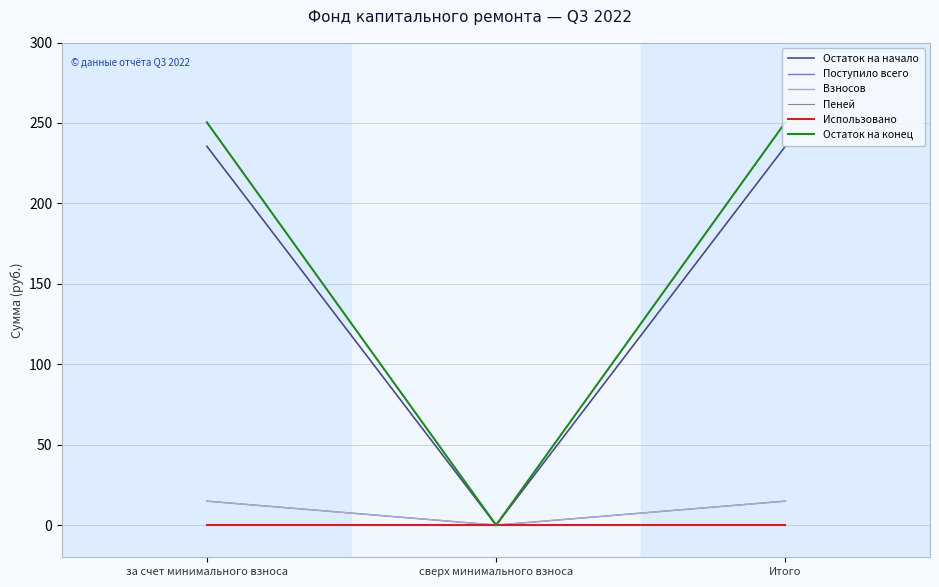

What position from the left is сверх минимального взноса?

2